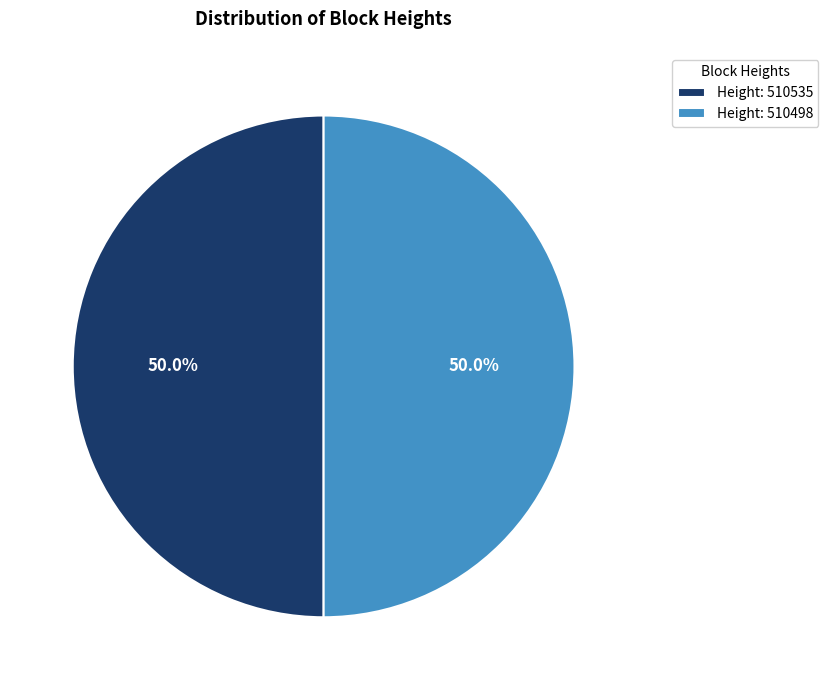

Approximately how many times larger is the value at Height: 510535 compared to Height: 510498?

1.0